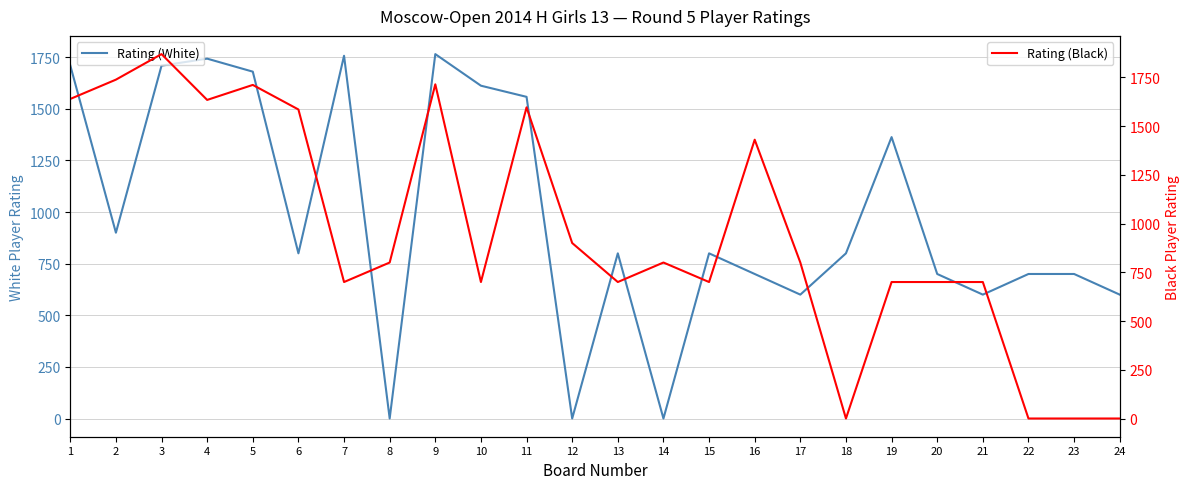

What is the approximate value of Rating (Black) at 8?

800